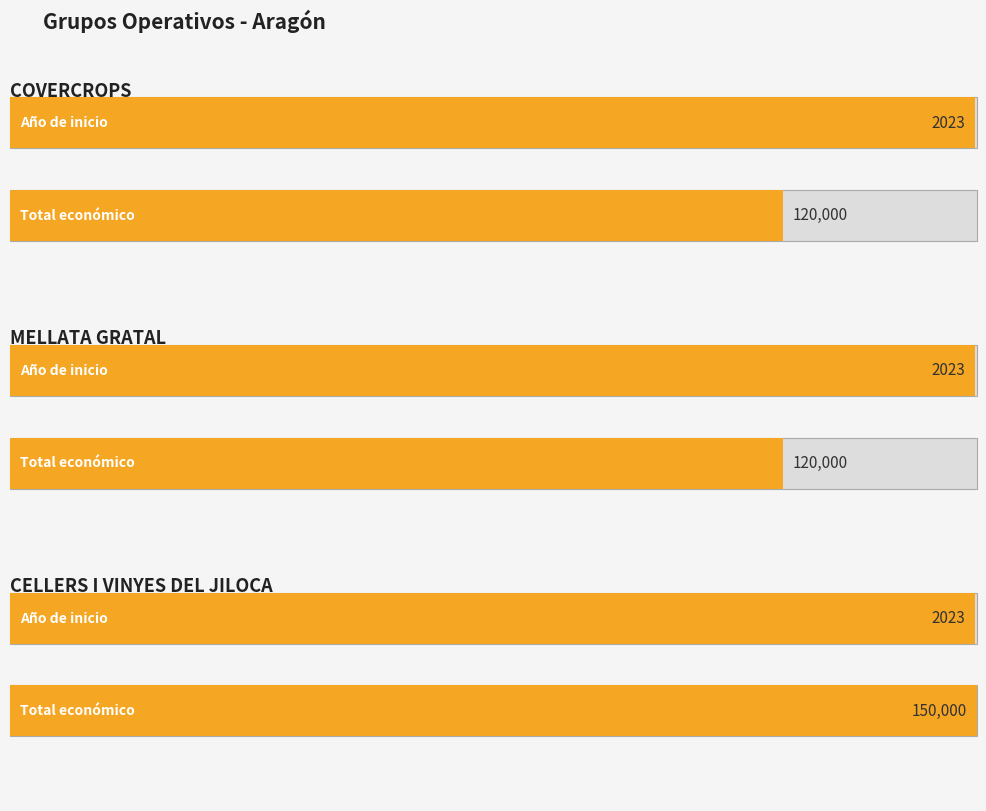

What is the difference between the highest and lowest values at COVERCROPS?

117977